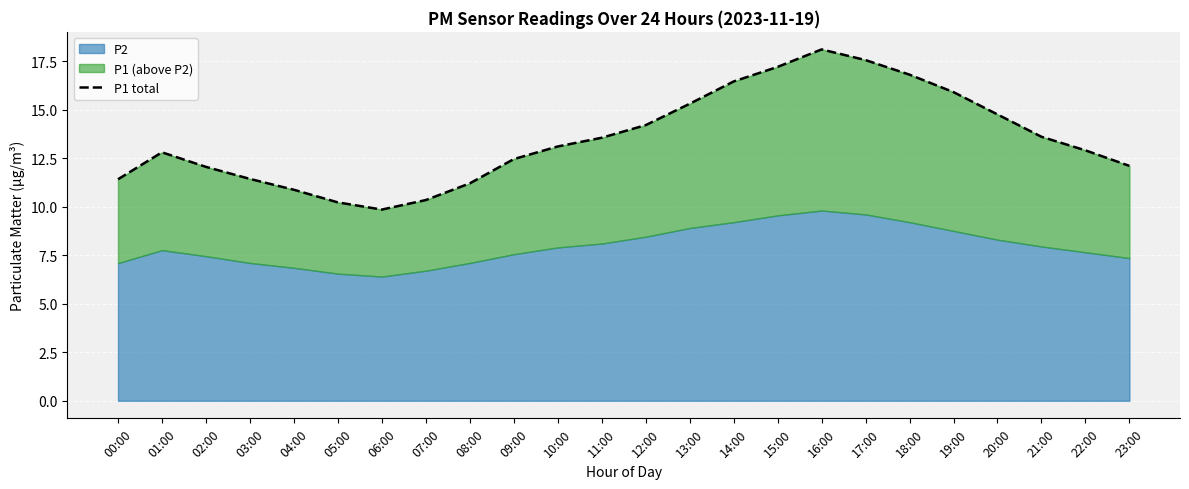

What is the value of the 13th point from the left?

14.2